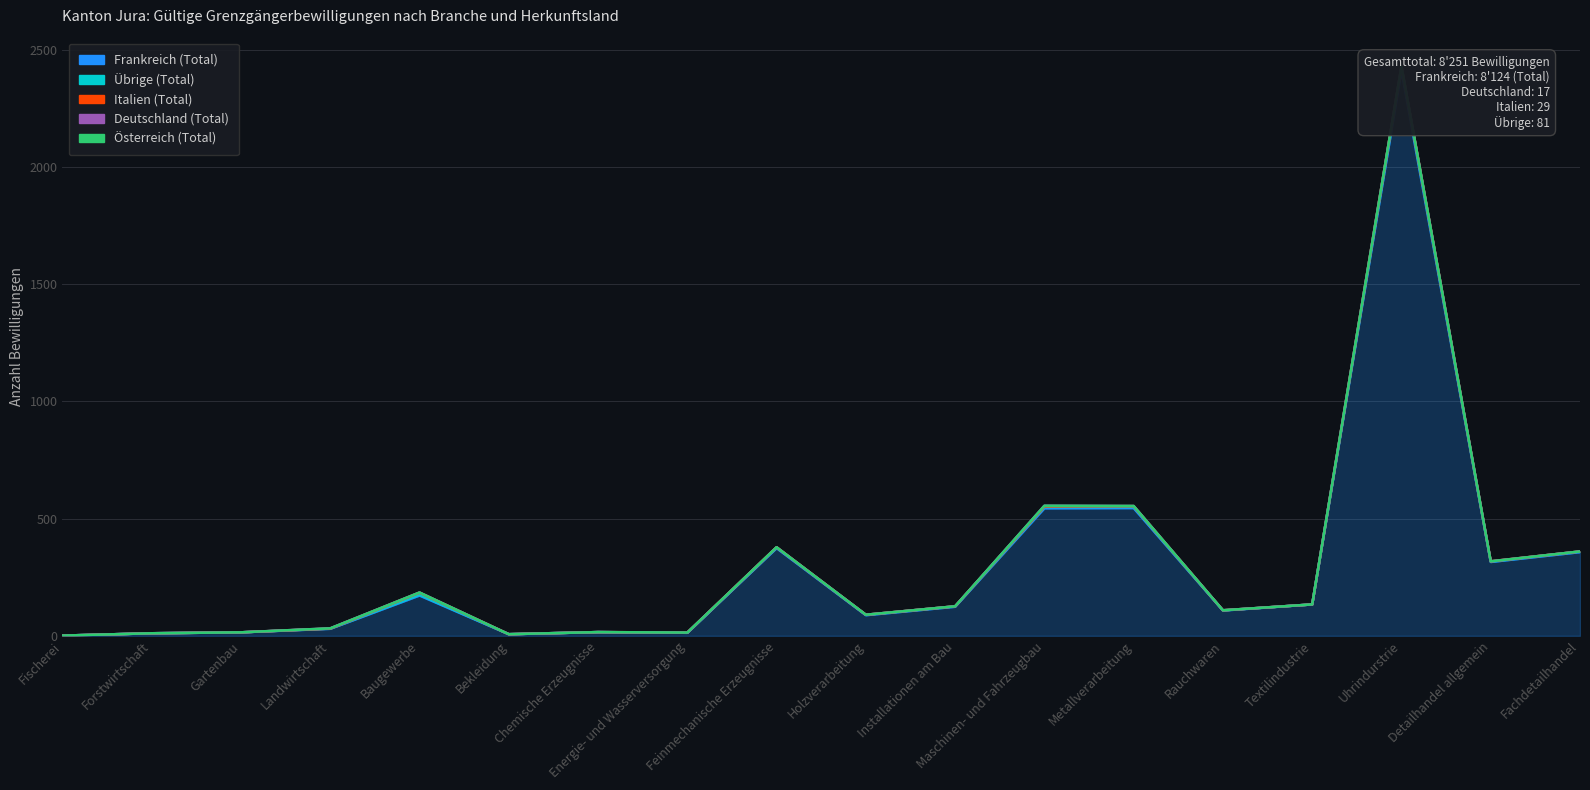

Between Forstwirtschaft and Maschinen- und Fahrzeugbau, which series saw the biggest shift?

Frankreich (Total)